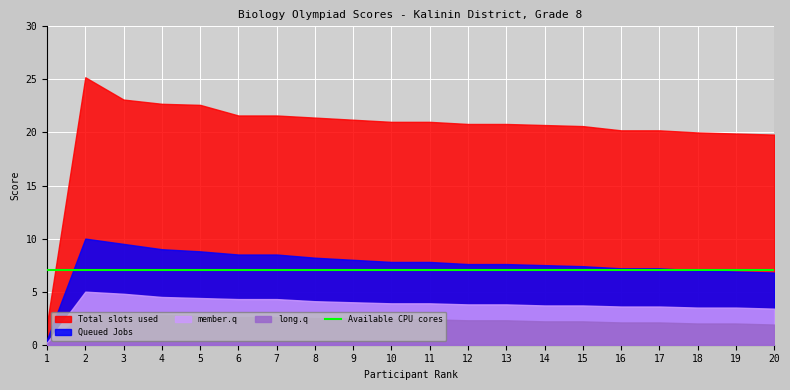

What is the value of the Total slots used point at the 4th from the left?

22.7